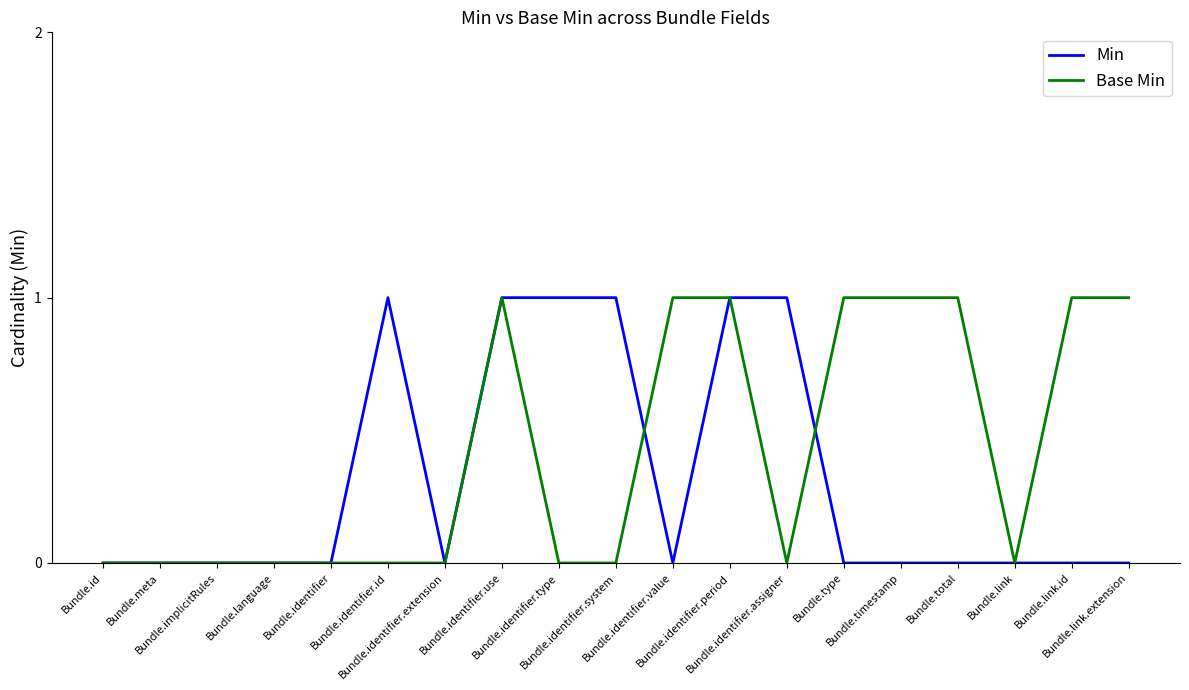

The value of Min at Bundle.identifier.period is 2. True or false?

False